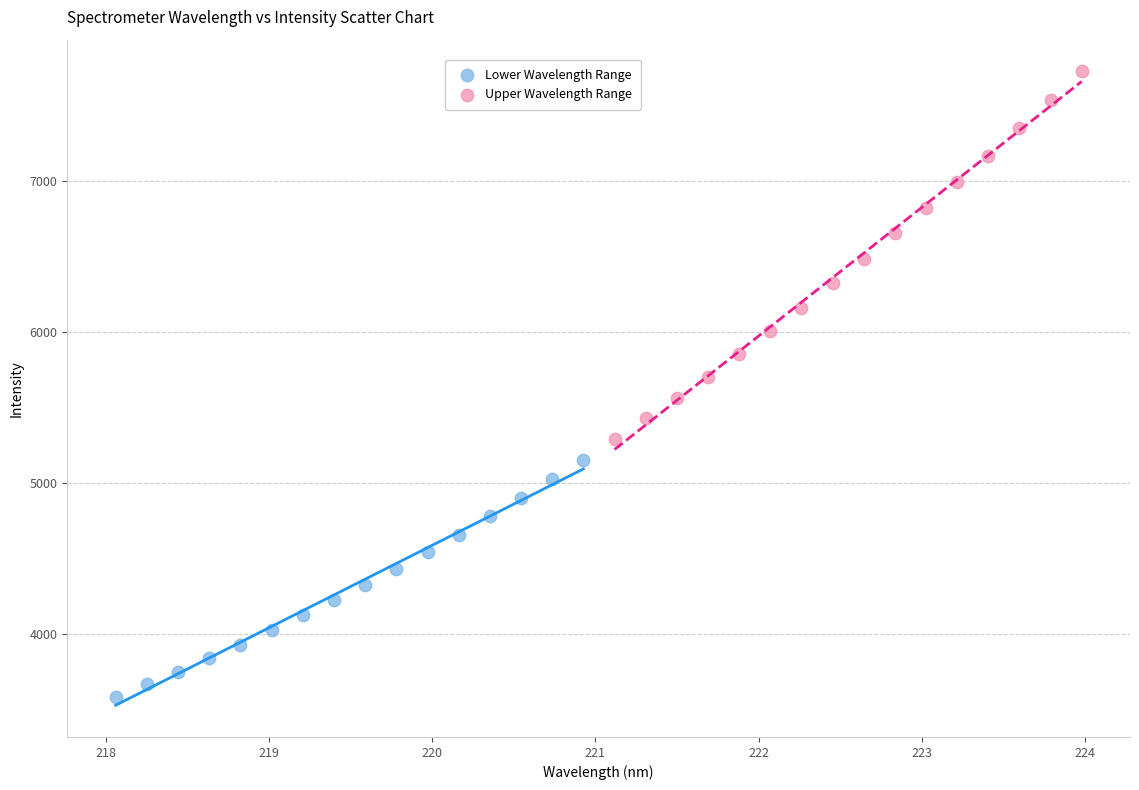

What are all the series names shown in the legend?

Lower Wavelength Range, Upper Wavelength Range